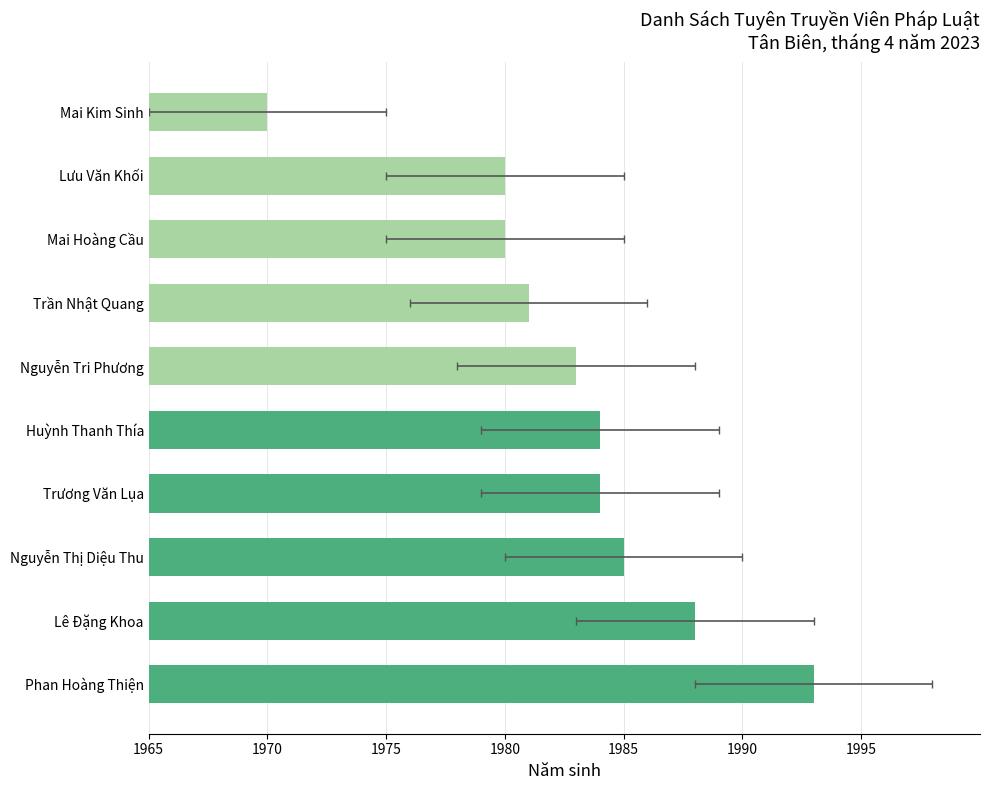

What is the greatest value displayed?

1993